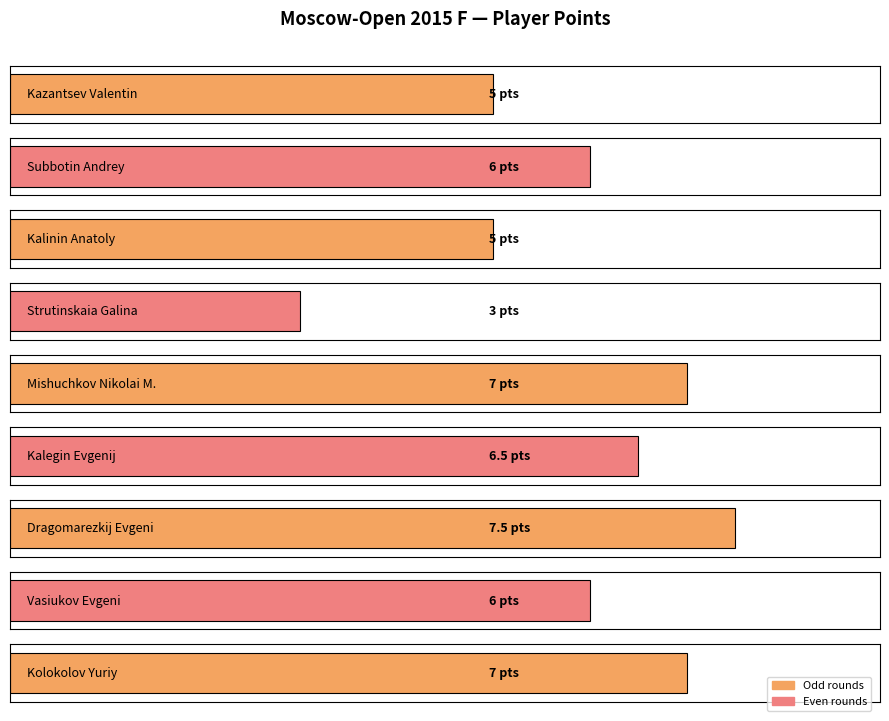

How many values are between 5 and 7?

7